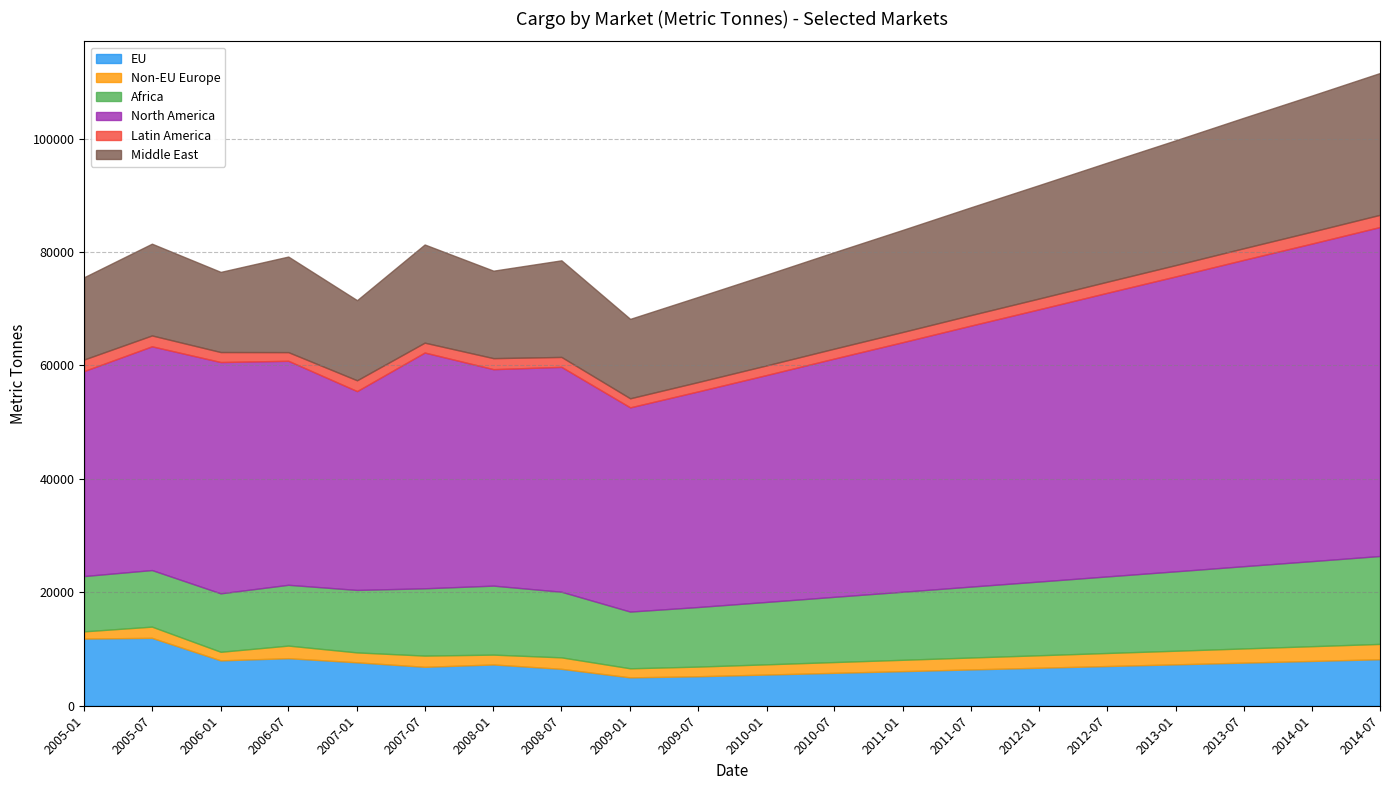

Is the value of Middle East at 2007-01-01 greater than the value of EU at 2014-07-01?

Yes